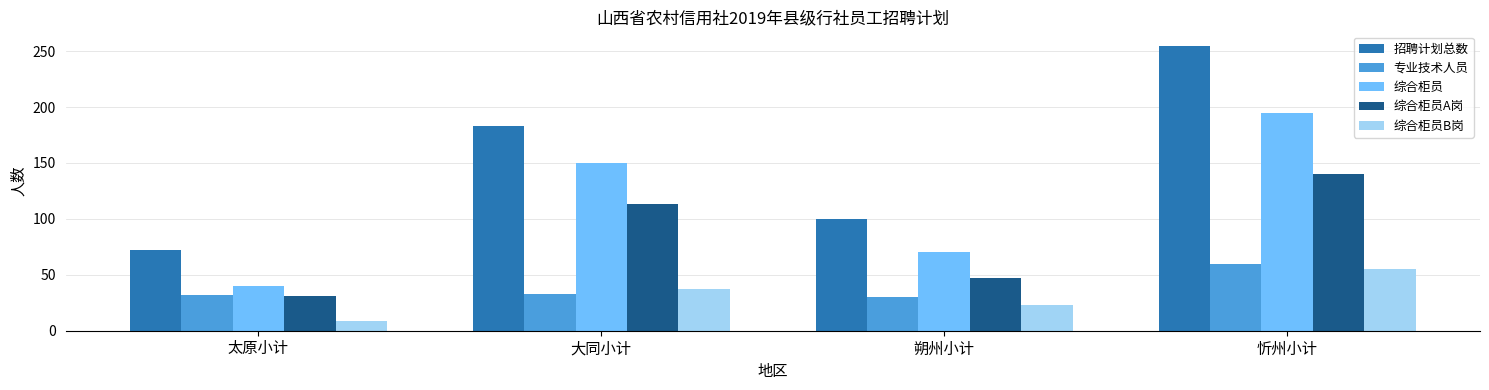

What position from the left is 忻州小计?

4